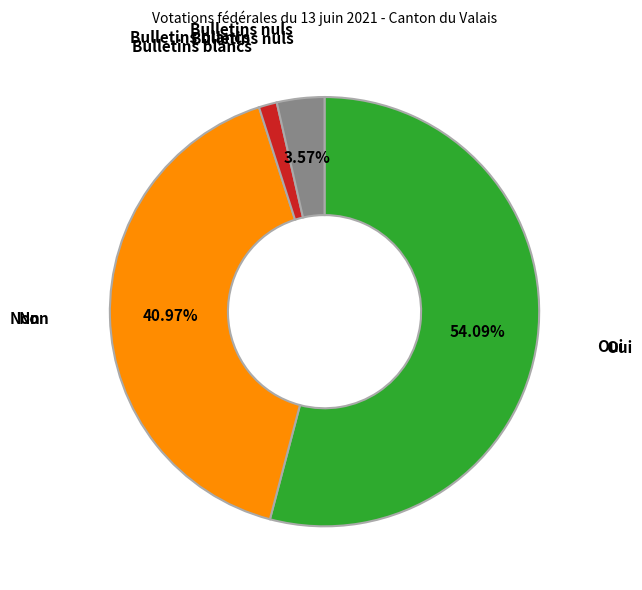

Is there a majority slice in this chart?

Yes